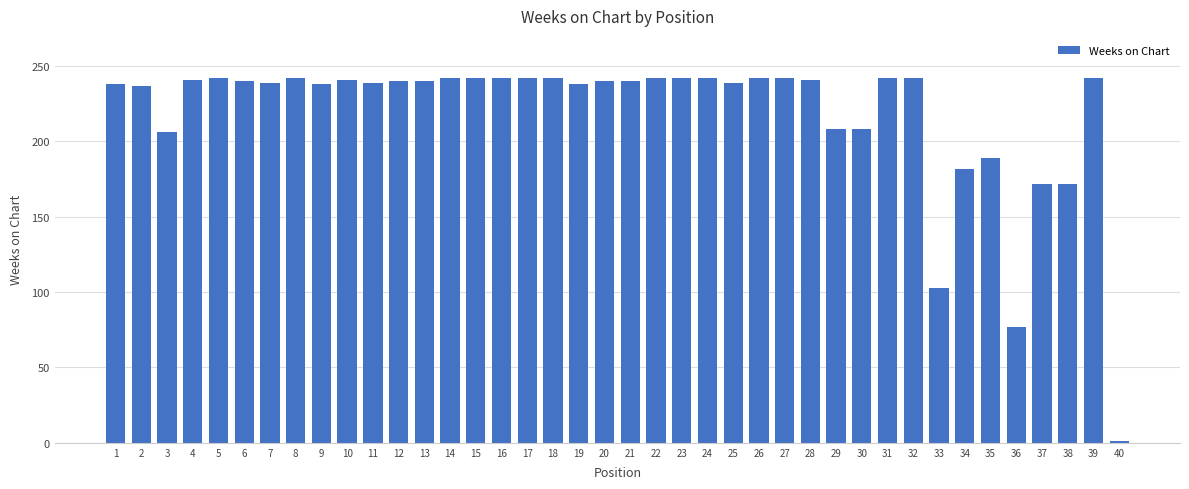

At which label is the value closest to 121?

33